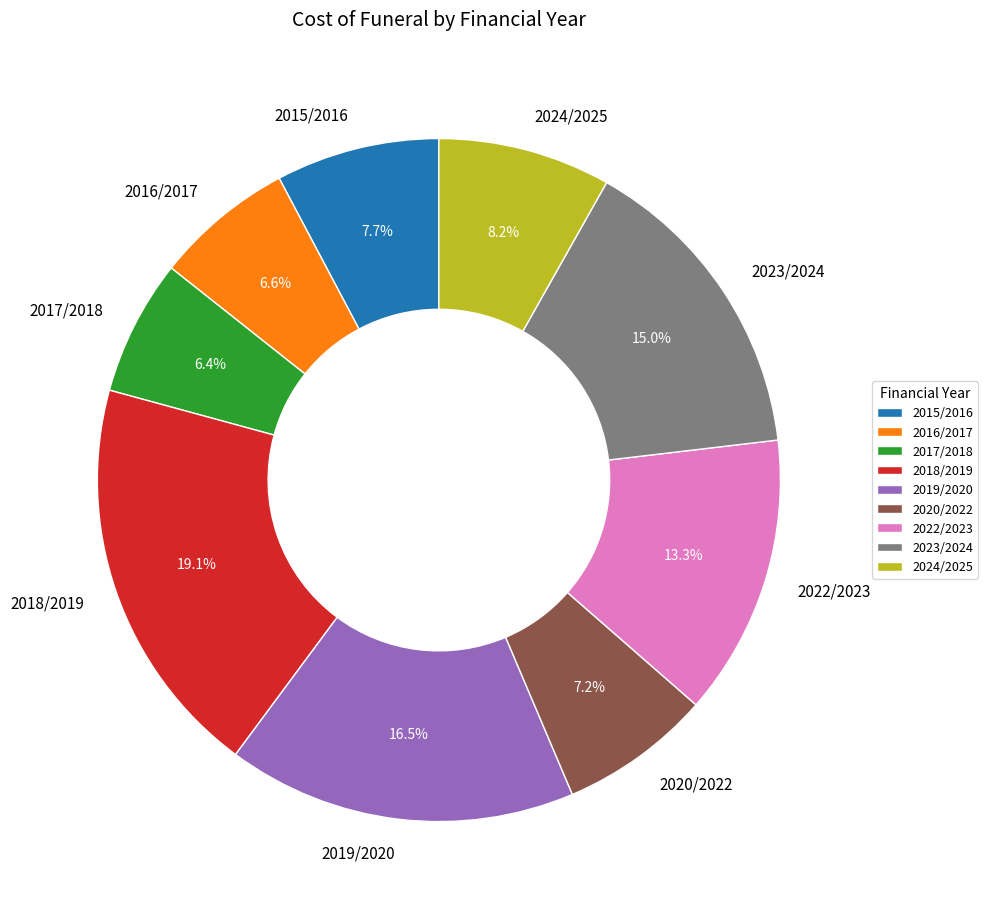

What is the total percentage of 2017/2018 and 2023/2024?

21.4%